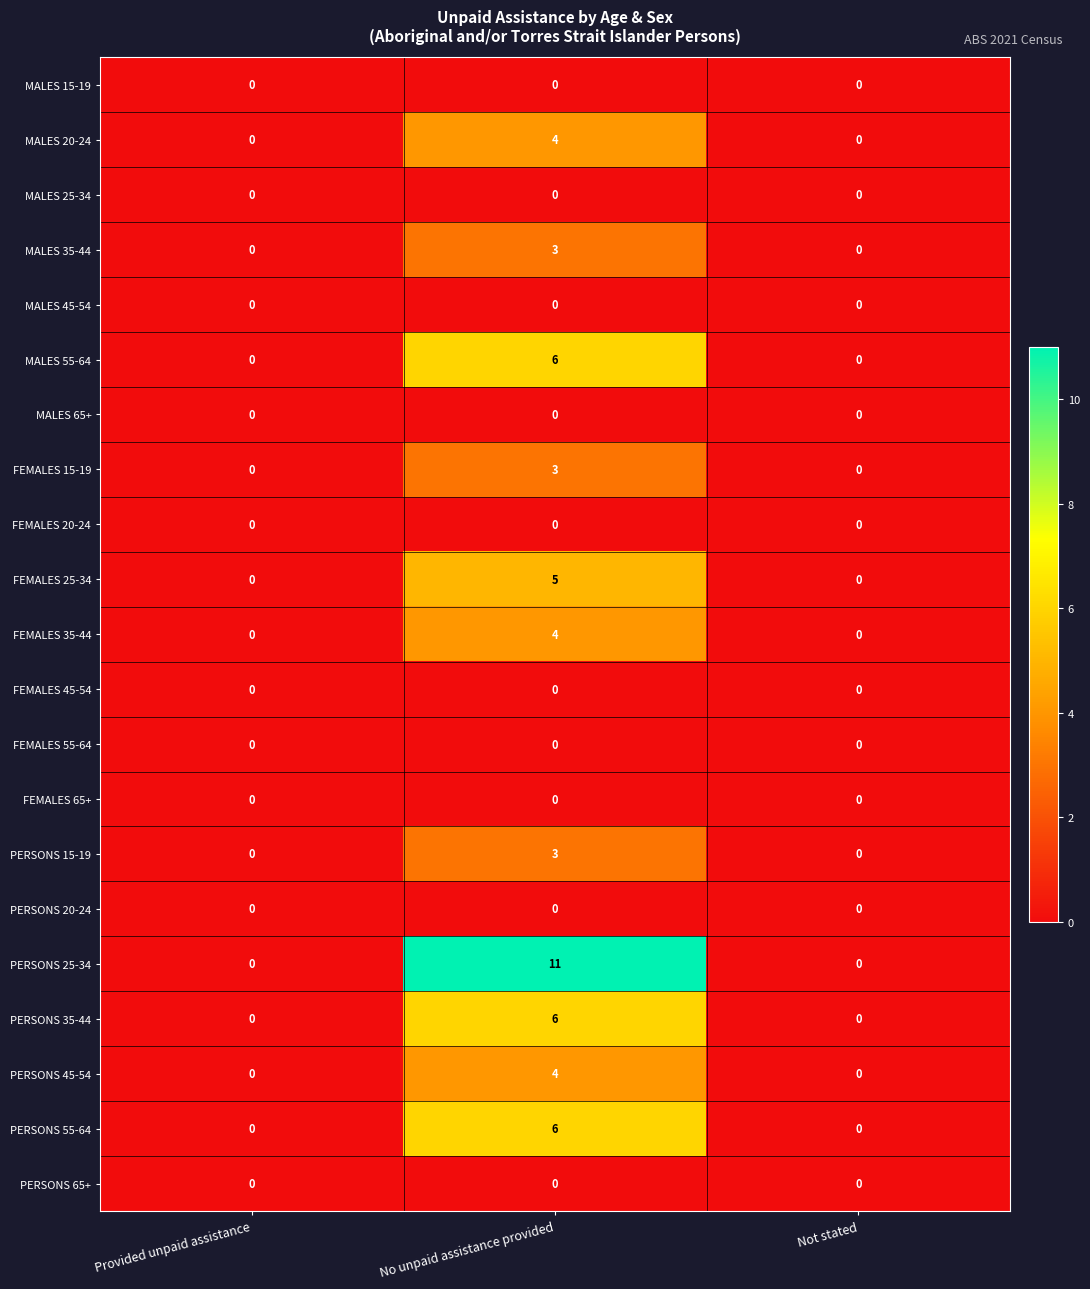

What is the highest value of the MALES 35-44 series?

3